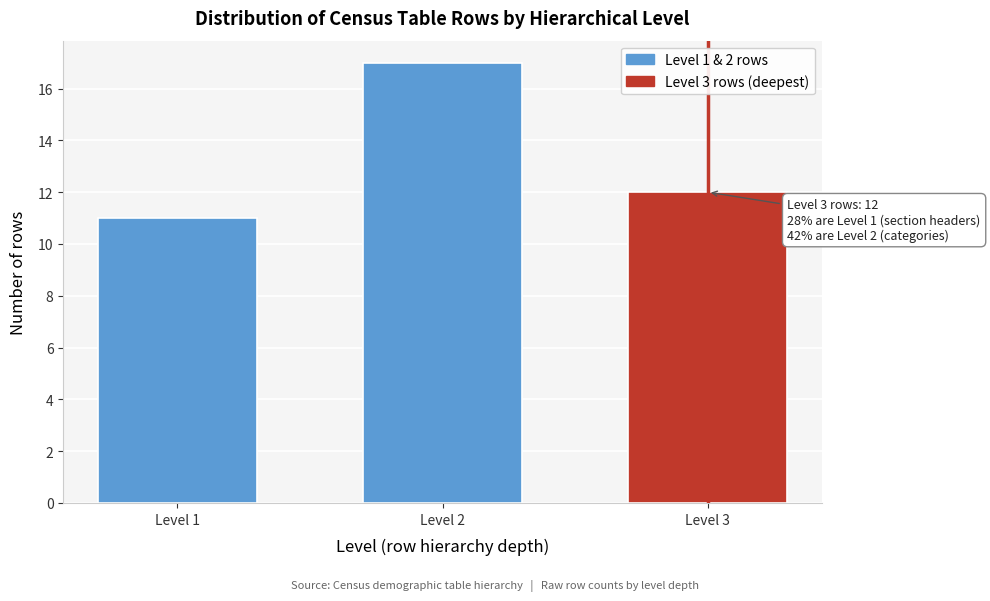

Reading right to left, what are all the values shown in this chart?

12	17	11